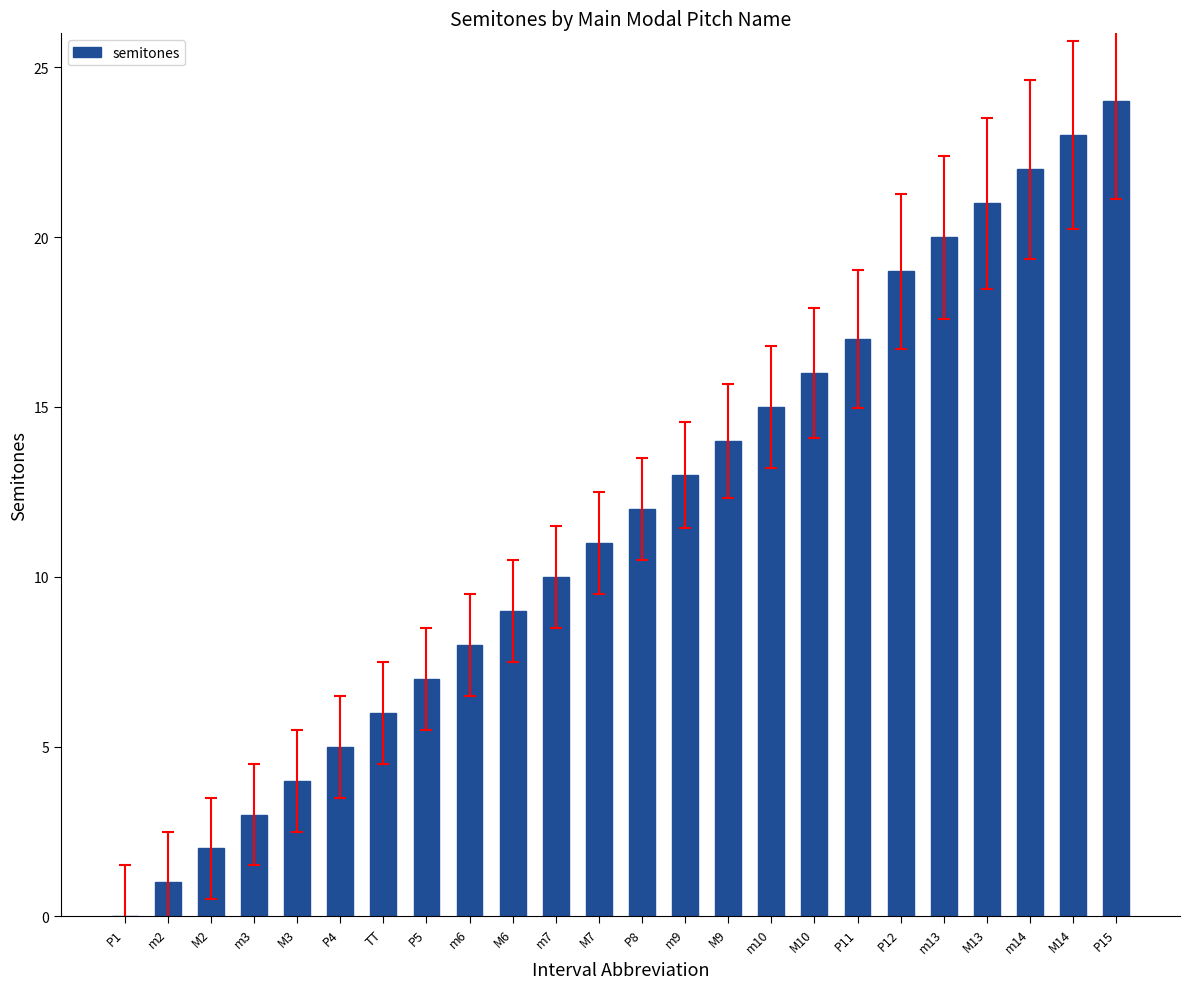

What is the sum of all values?

282